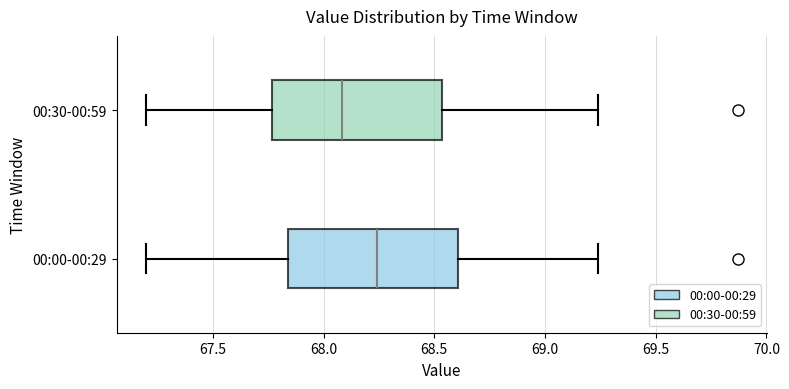

Reading bottom to top, transcribe this box plot: for each box, give where its median line is, the range the box spans, and where its two whiskers end, as read against the x-axis. The values are not printed on the chart, so give them approximately, as read against the axis.

00:00-00:29: median 68.25, box 67.85 to 68.60, whiskers 67.20 to 69.25
00:30-00:59: median 68.10, box 67.75 to 68.55, whiskers 67.20 to 69.25